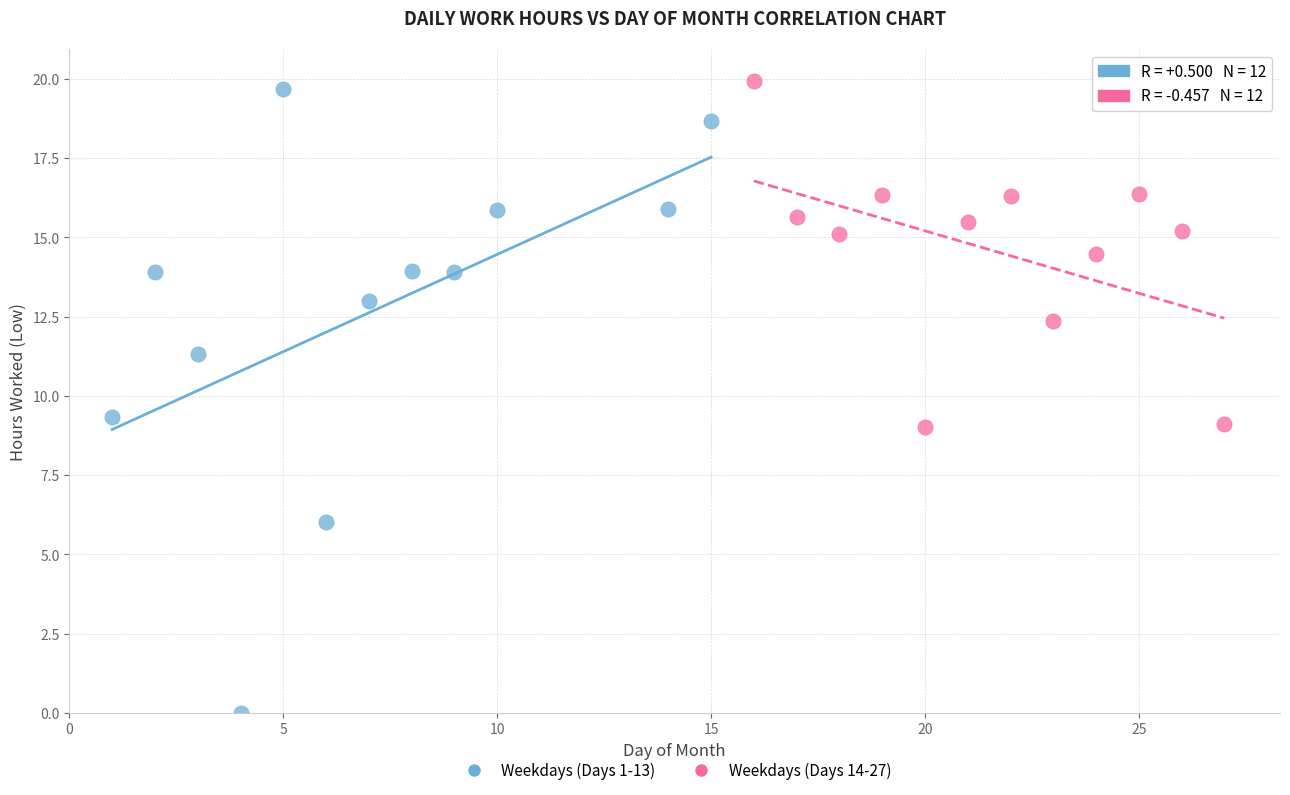

Which series has the widest spread of Y values?

Weekdays (Days 1-13)